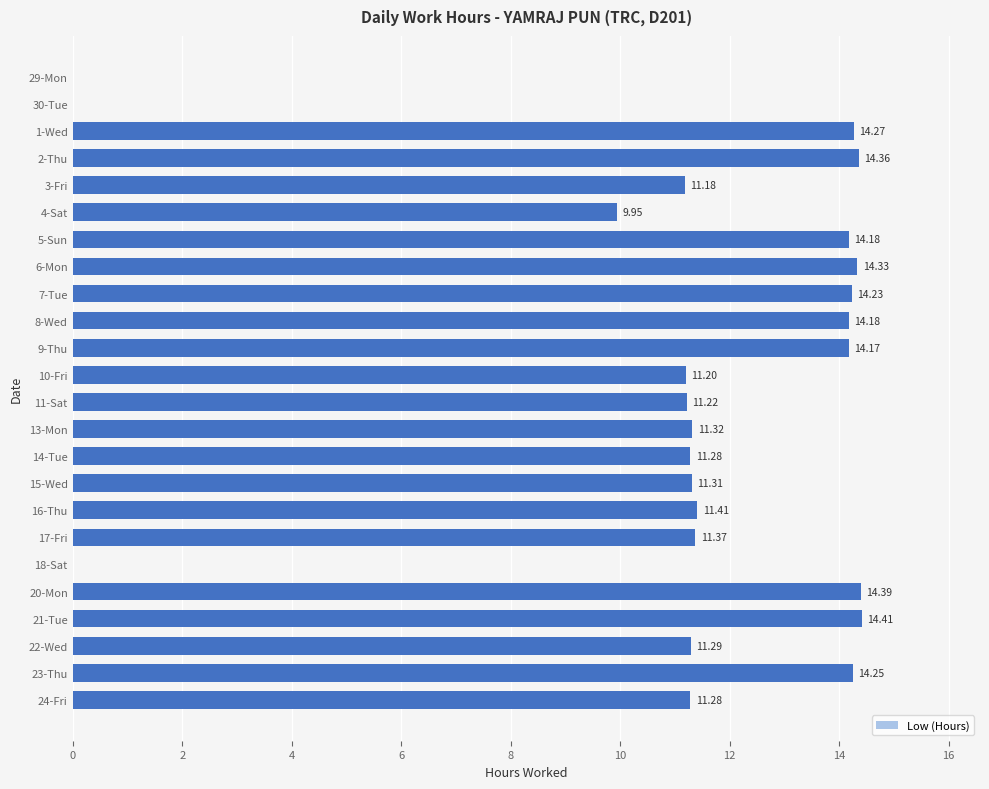

Where is the data nearest to the value 7?

4-Sat